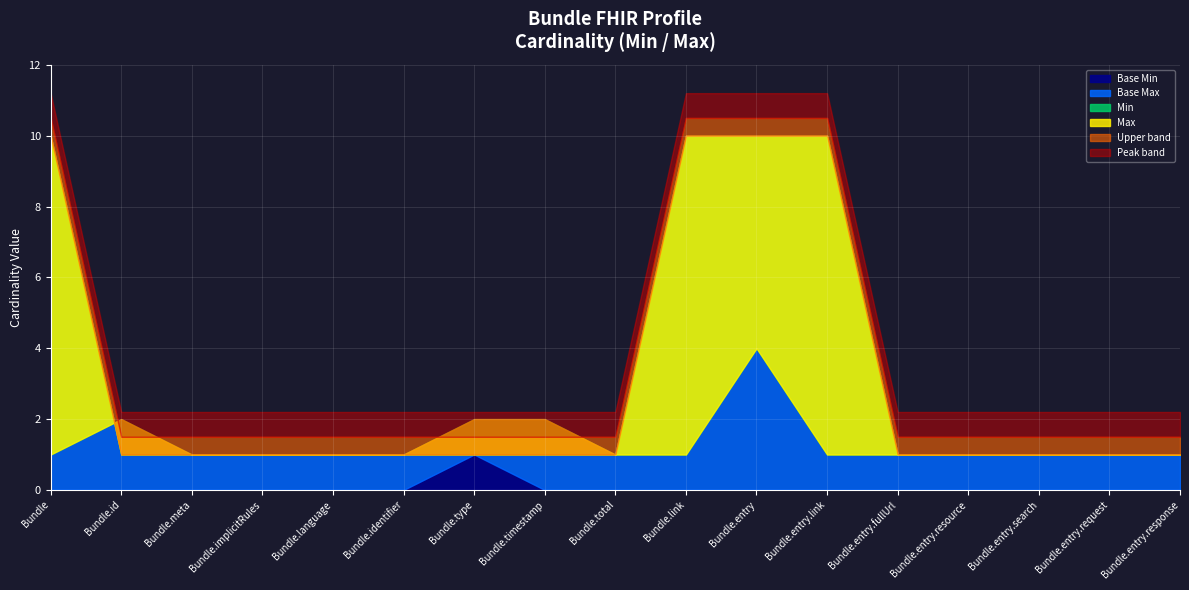

True or false: Base Min and Max_numeric cross at least once.

False